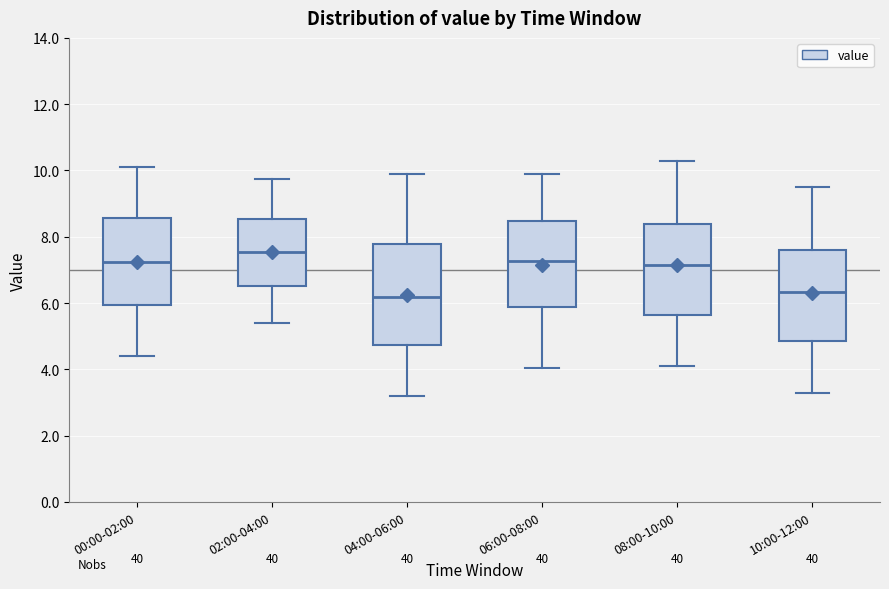

Comparing the boxes themselves (not the whiskers), which one is the tallest?

04:00-06:00